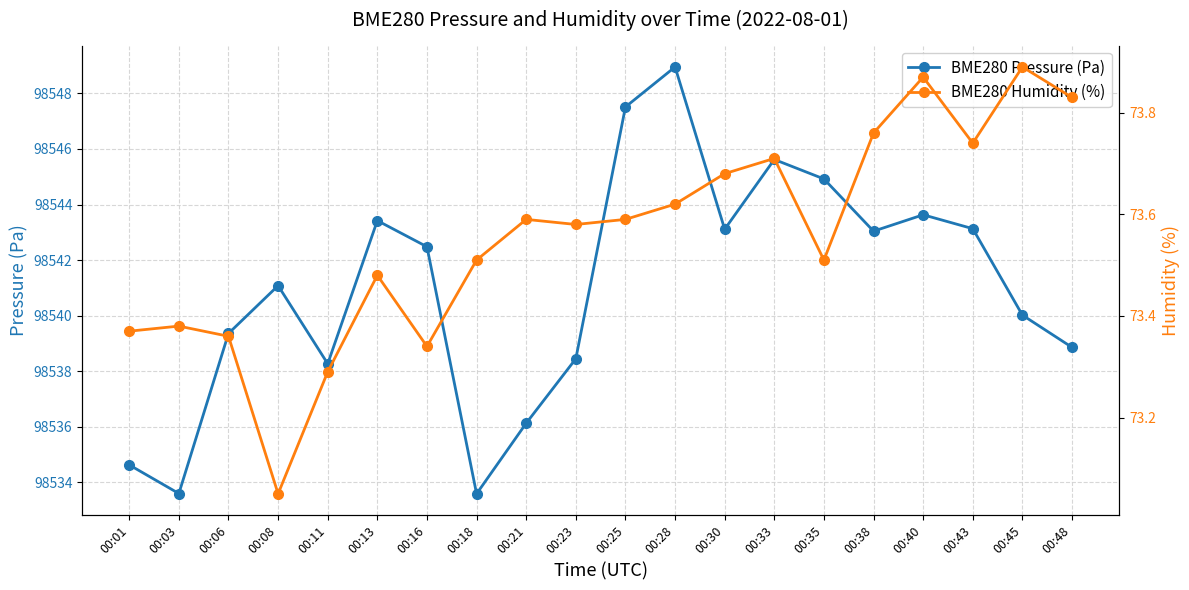

Reading left to right, extract all data points from this chart.

BME280 Pressure (Pa): 98534.6	98533.6	98539.4	98541.1	98538.3	98543.4	98542.5	98533.6	98536.1	98538.4	98547.5	98548.9	98543.1	98545.6	98544.9	98543.0	98543.6	98543.1	98540.0	98538.9
BME280 Humidity (%): 73.4	73.4	73.4	73.0	73.3	73.5	73.3	73.5	73.6	73.6	73.6	73.6	73.7	73.7	73.5	73.8	73.9	73.7	73.9	73.8